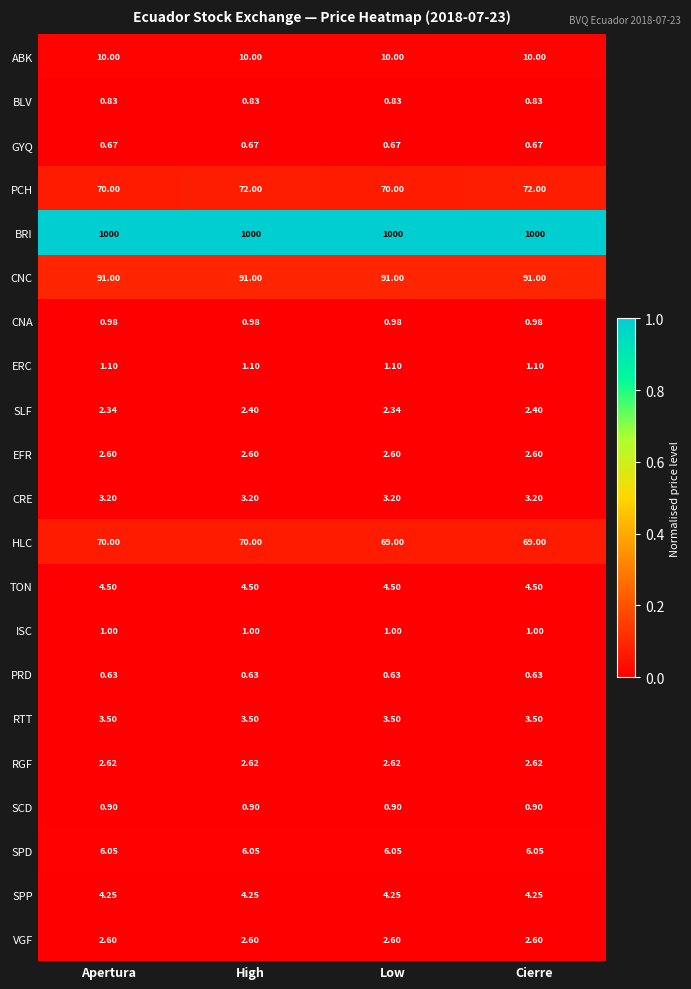

Between High and Cierre, which series saw the biggest shift?

HLC